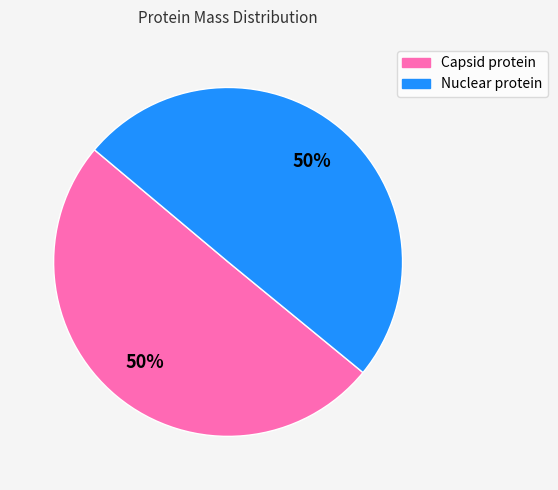

To the nearest percent, what is the average slice percentage?

50%